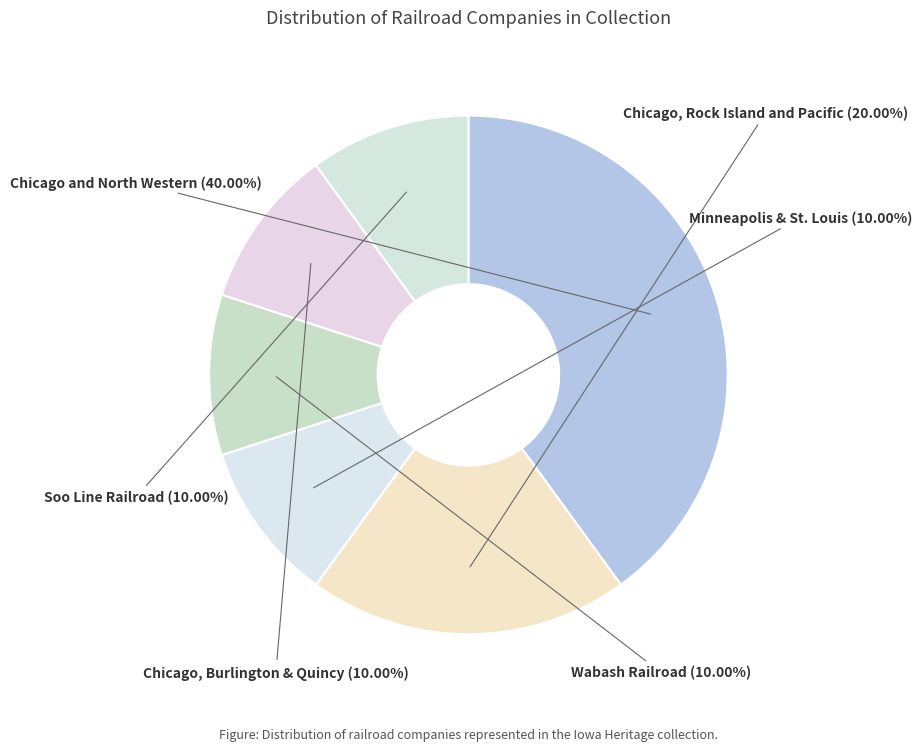

Is Minneapolis & St. Louis the majority of the pie?

No